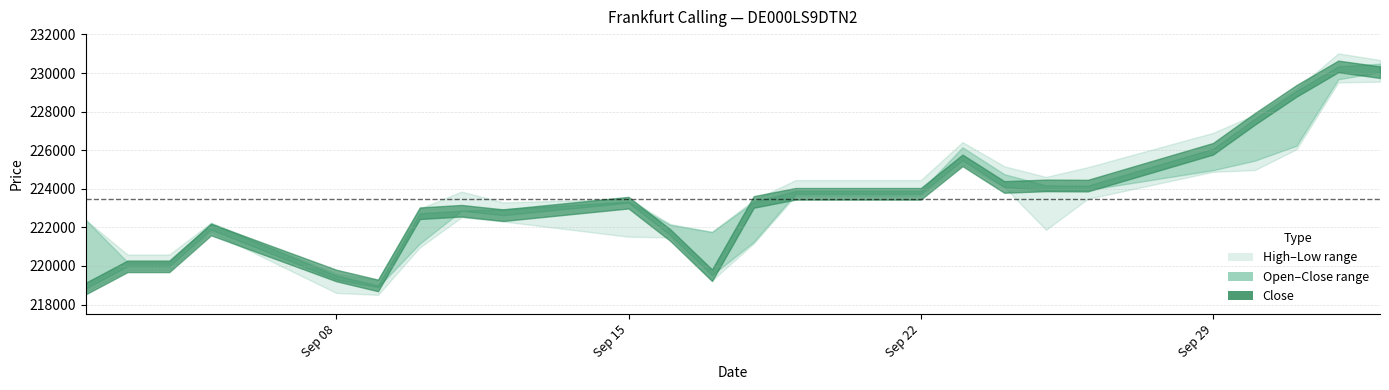

What is the difference between the Open values at 17.09.2025 and 15.09.2025?

1579